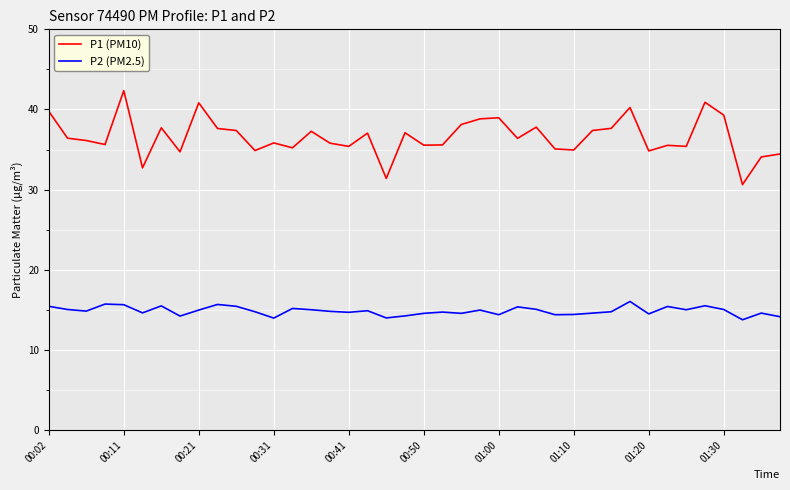

Which series has the widest spread of values?

P1 (PM10)